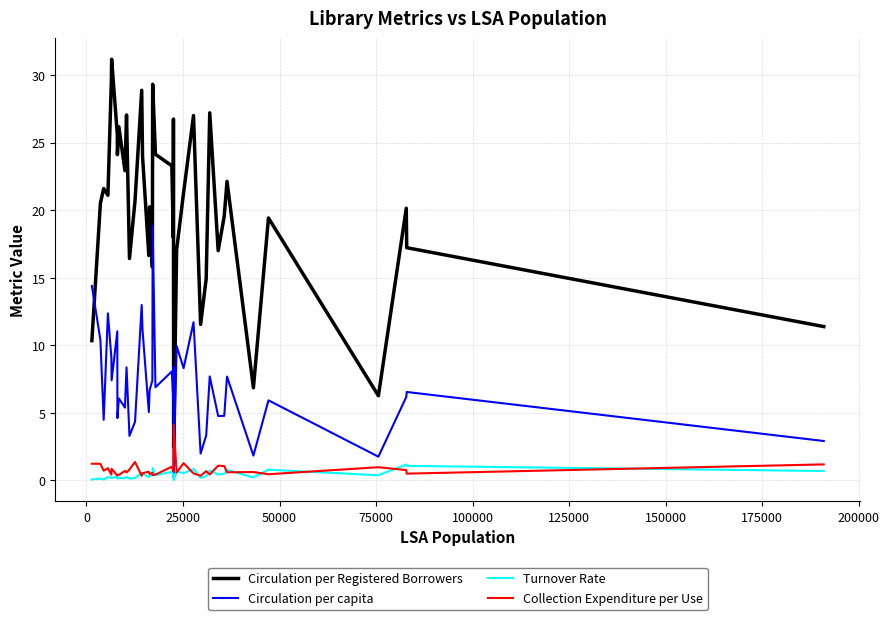

Which series has the widest spread of values?

Circulation per Registered Borrowers